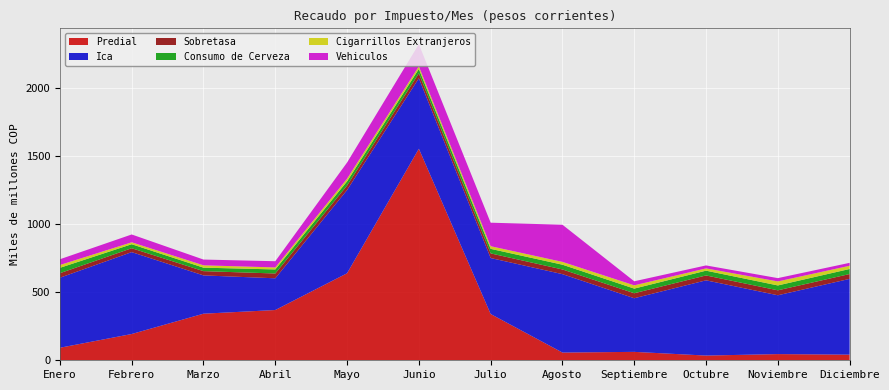

Reading left to right, extract all data points from this chart.

Predial: Enero=91928751967	Febrero=192626949627	Marzo=341747948526	Abril=368652487349	Mayo=638202103000	Junio=1551682674000	Julio=339328779200	Agosto=56645208000	Septiembre=61701963600	Octubre=34577727000	Noviembre=45341399300	Diciembre=41267380000
Ica: Enero=513646050940	Febrero=600787486310	Marzo=280893522114	Abril=232712030832	Mayo=610672467601	Junio=517299586961	Julio=410704754027	Agosto=575254704236	Septiembre=393390595973	Octubre=551916711128	Noviembre=431599990653	Diciembre=555872305877
Sobretasa: Enero=33232404000	Febrero=28637814000	Marzo=31235891000	Abril=35270011000	Mayo=33034769000	Junio=36237133000	Julio=34044492000	Agosto=34331278000	Septiembre=36686417000	Octubre=35845287000	Noviembre=36303504000	Diciembre=35558954000
Consumo de Cerveza: Enero=39345377200	Febrero=29291711000	Marzo=25547796800	Abril=29756060000	Mayo=30573400000	Junio=31837308000	Julio=33235060000	Agosto=34900161000	Septiembre=33937167000	Octubre=34941938000	Noviembre=35729900000	Diciembre=36994090000
Cigarrillos Extranjeros: Enero=20679640000	Febrero=14129481000	Marzo=17221678000	Abril=14675629000	Mayo=19300207000	Junio=18858859000	Julio=19635968000	Agosto=20588366000	Septiembre=23998627000	Octubre=16772114000	Noviembre=29555717000	Diciembre=23614686000
Vehiculos: Enero=42209024995	Febrero=57417650440	Marzo=42213562195	Abril=45562310000	Mayo=118762852000	Junio=163133616950	Julio=172300264000	Agosto=272420455050	Septiembre=29727813000	Octubre=21761957000	Noviembre=24136658000	Diciembre=21520187000